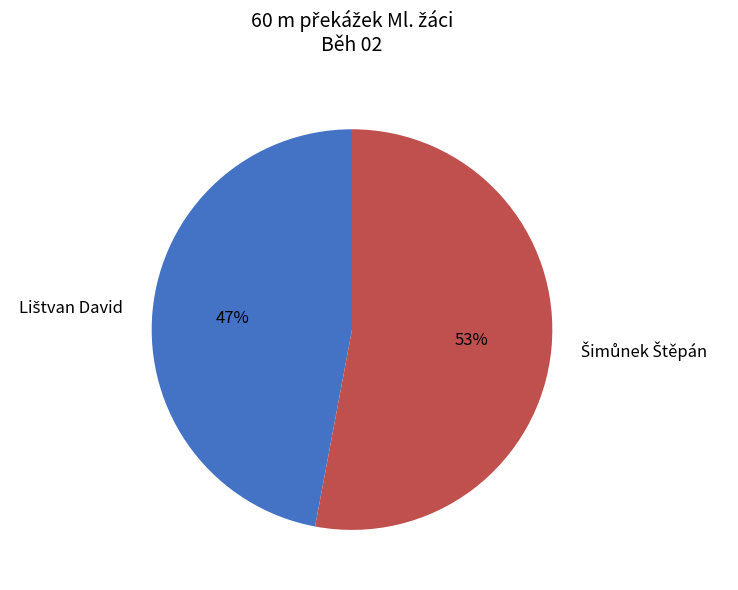

Is there any slice that represents more than half of the pie?

Yes